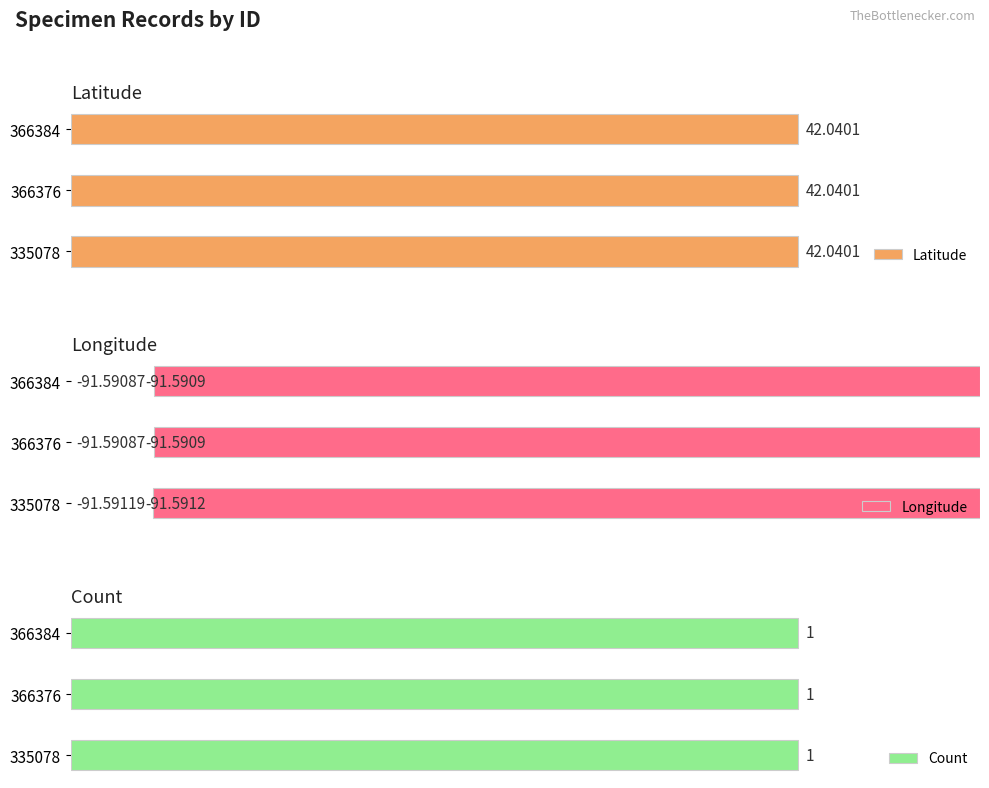

What is the sum of all Longitude values?

-274.8